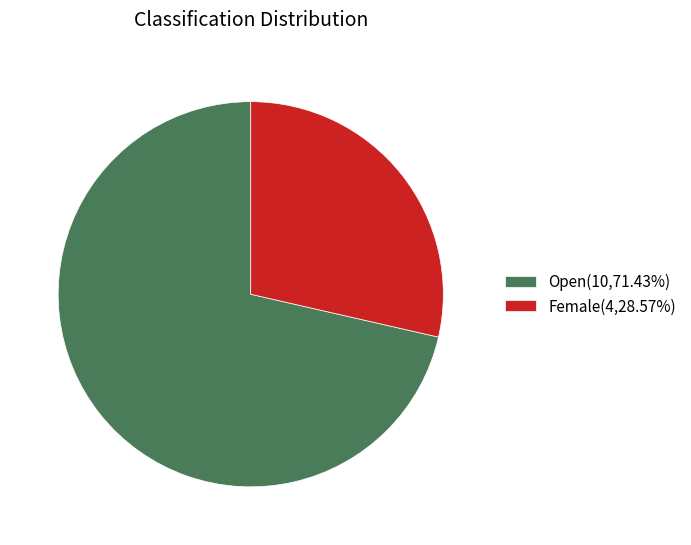

Count the number of slices in the pie.

2